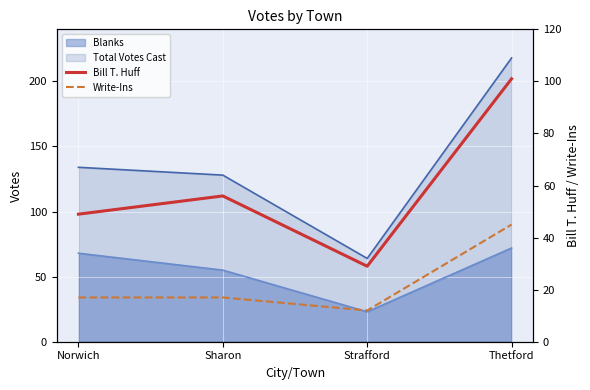

At which label does Bill T. Huff first exceed 56?

Thetford